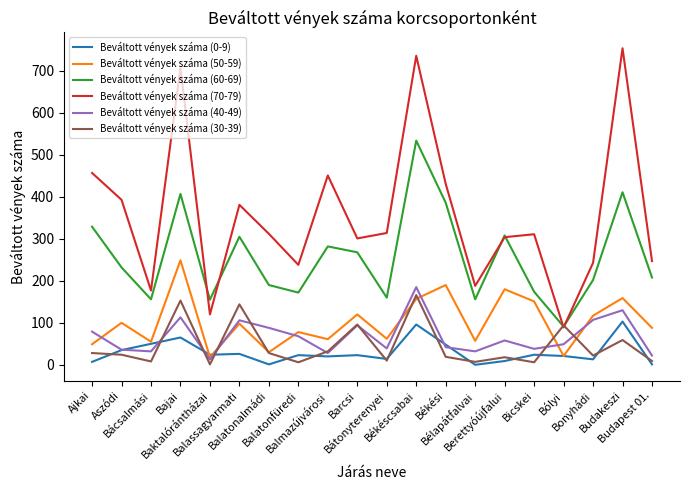

What position from the left is Békéscsabai?

12